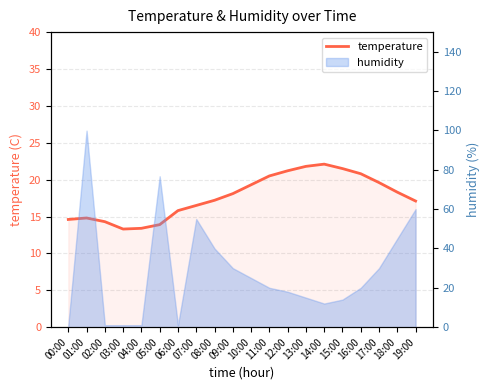

At which category does the data reach its first local valley?

03:00